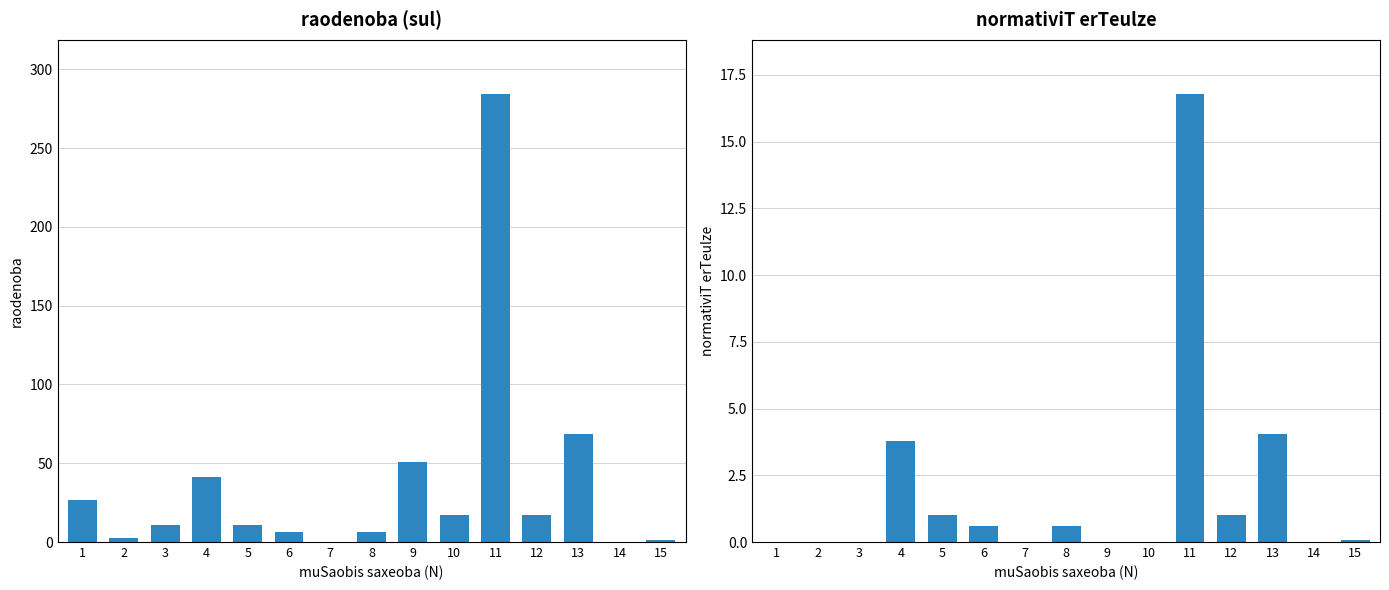

What is the sum of all raodenoba (sul) values?

545.1